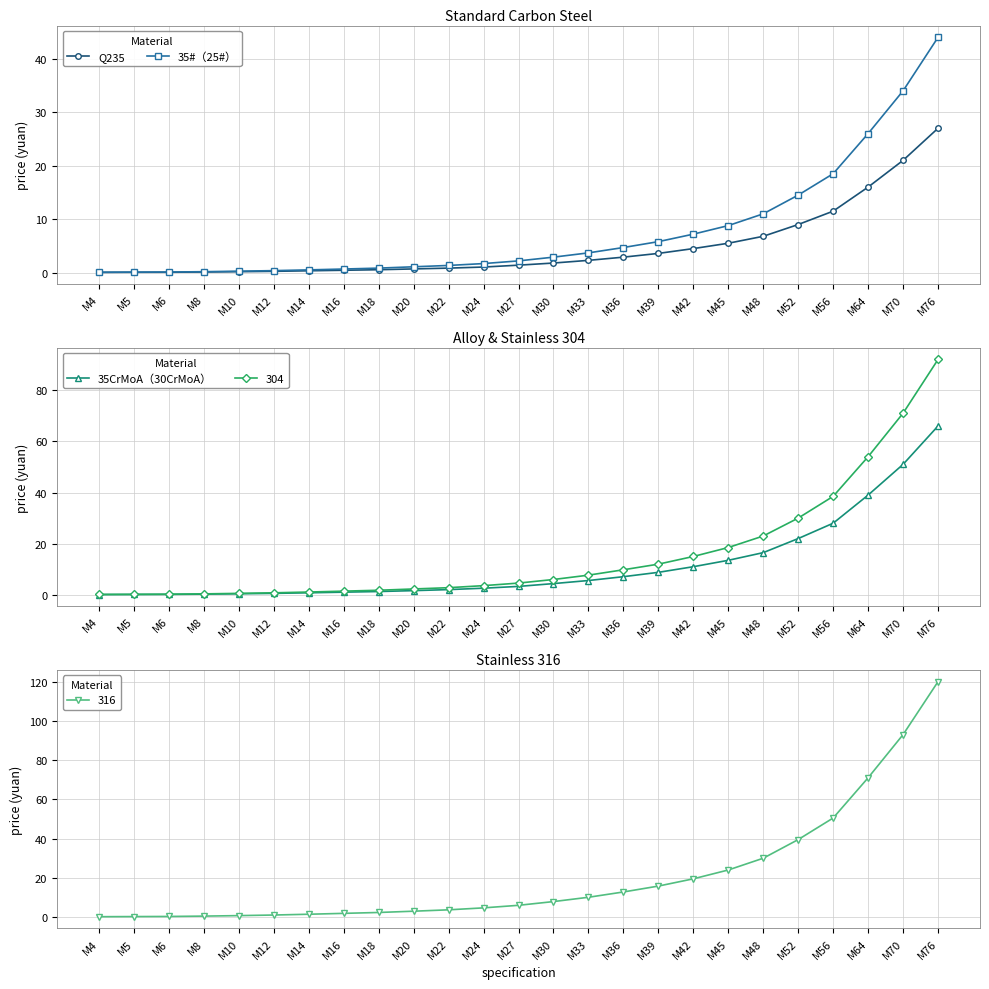

What are all the series names shown in the legend?

Q235, 35#（25#）, 35CrMoA（30CrMoA）